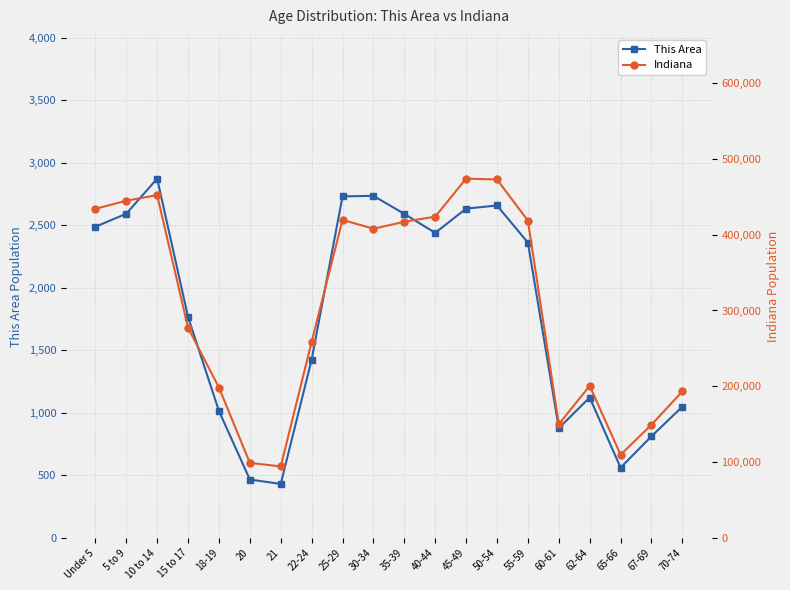

How many data points in This Area are above 2362?

9